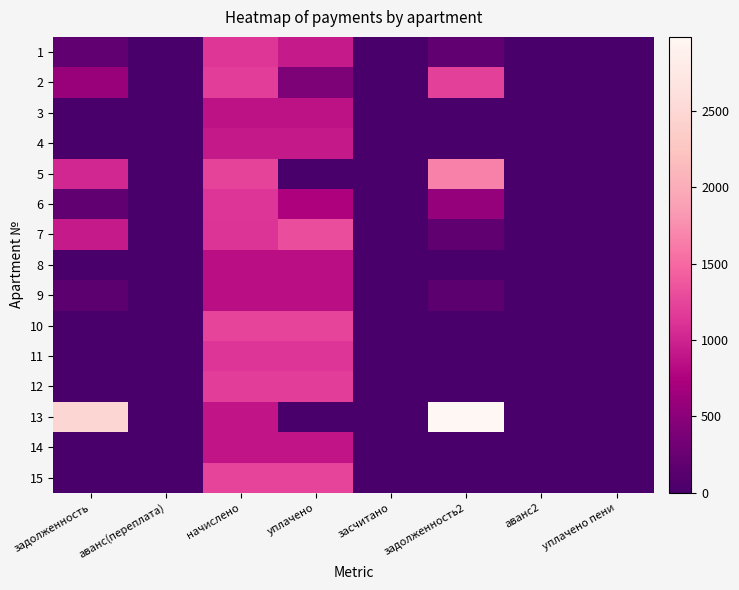

Which series has the widest spread of values?

13